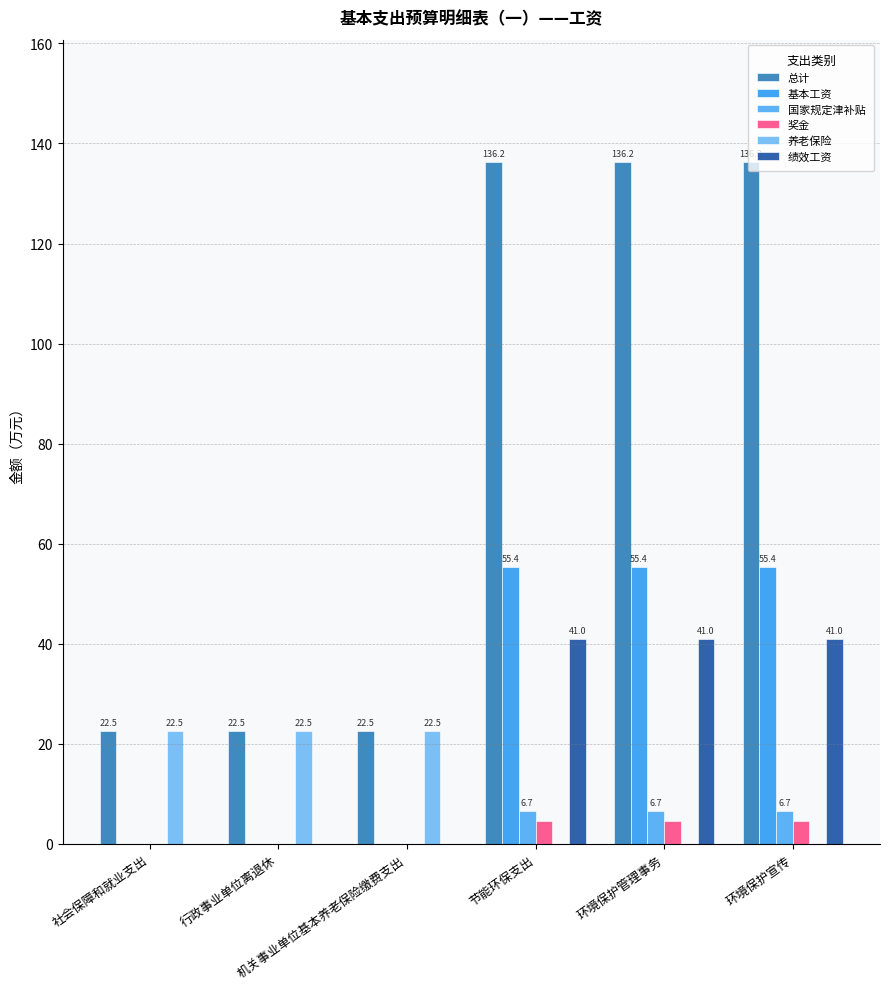

The value of 绩效工资 at 行政事业单位离退休 is 14.3. True or false?

False